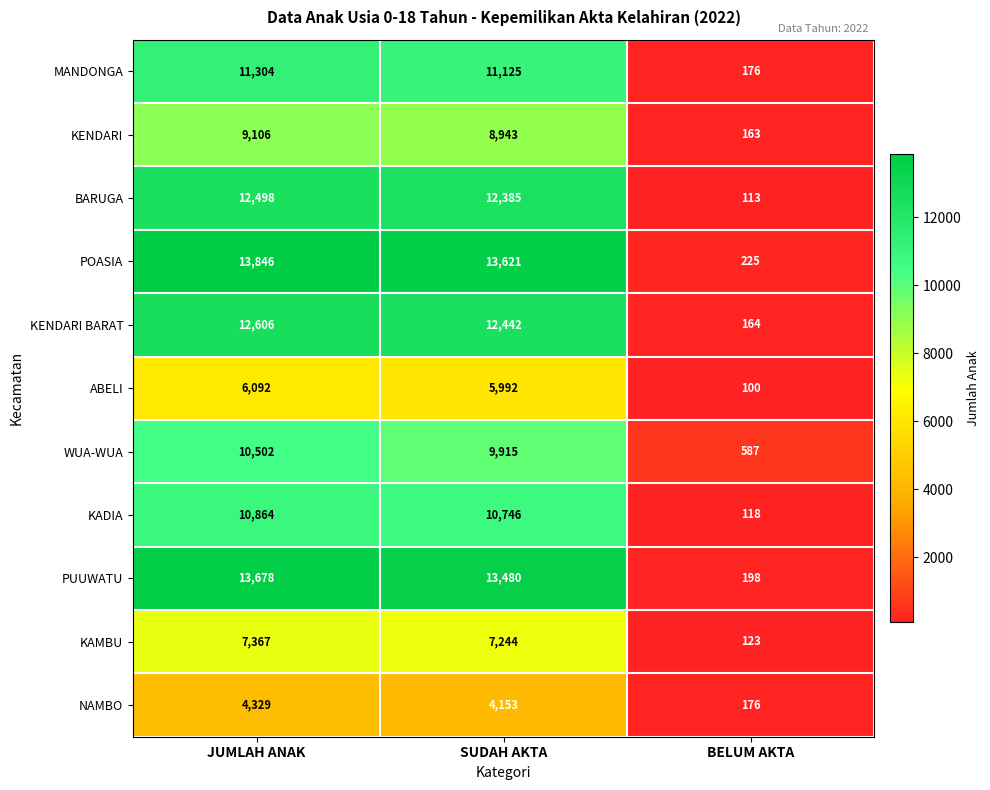

The value of WUA-WUA at BELUM AKTA is 316. True or false?

False